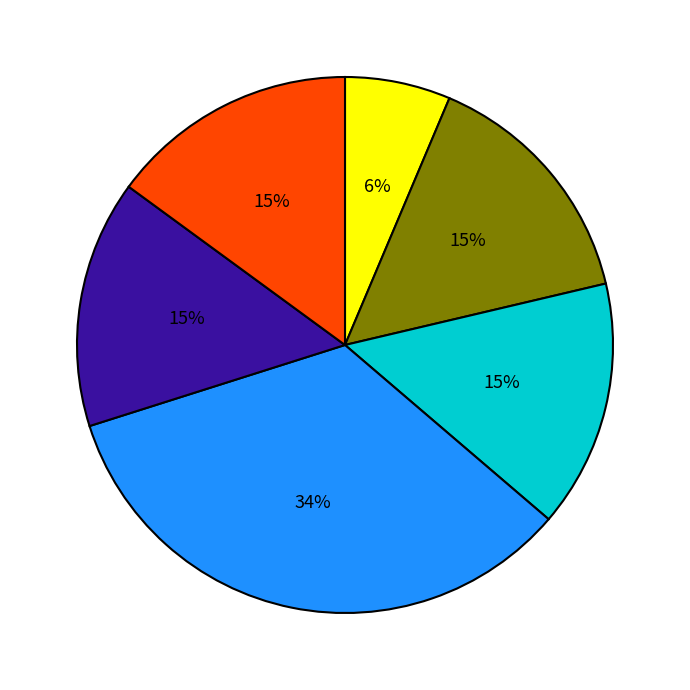

To the nearest percent, what is the average slice percentage?

17%